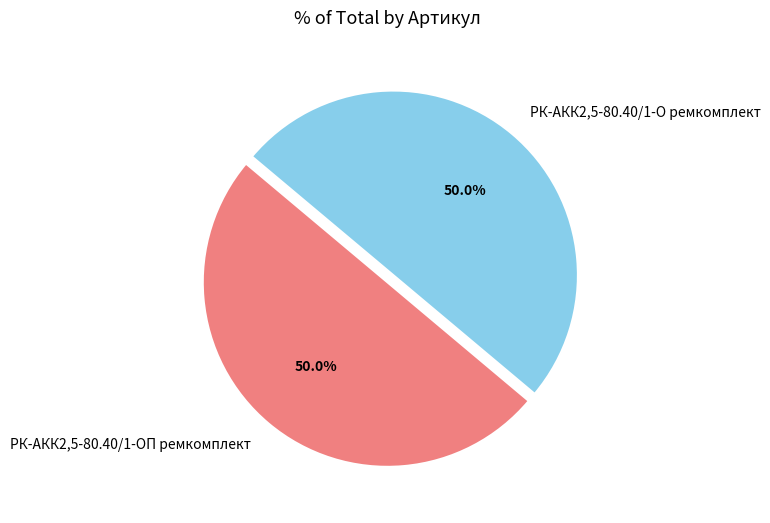

What percentage is NOT represented by РК-АКК2,5-80.40/1-О ремкомплект?

50.0%